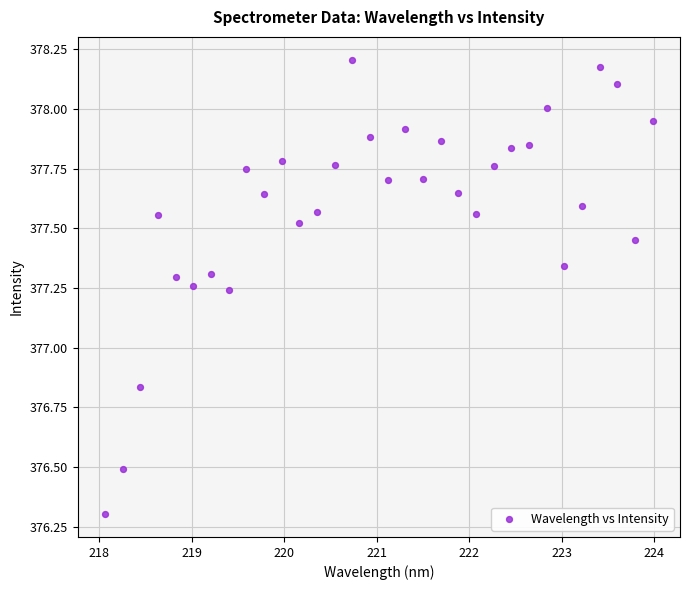

What is the range of X values (max minus min)?

5.9